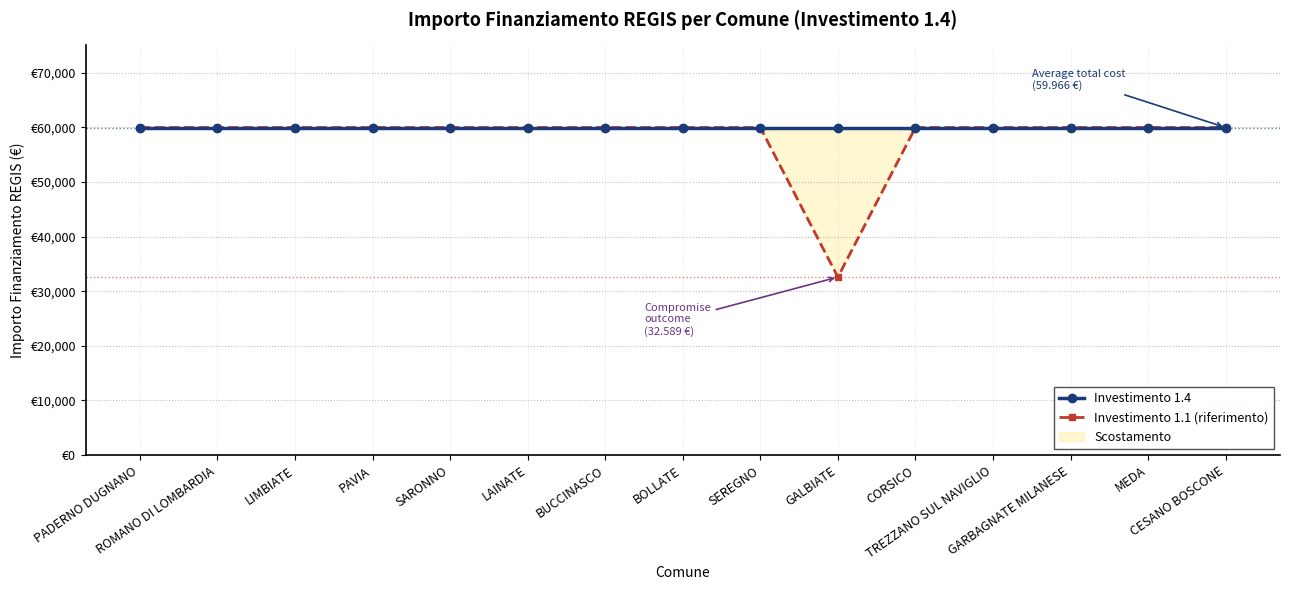

Which series has the largest range (max minus min)?

Investimento 1.1 (riferimento)